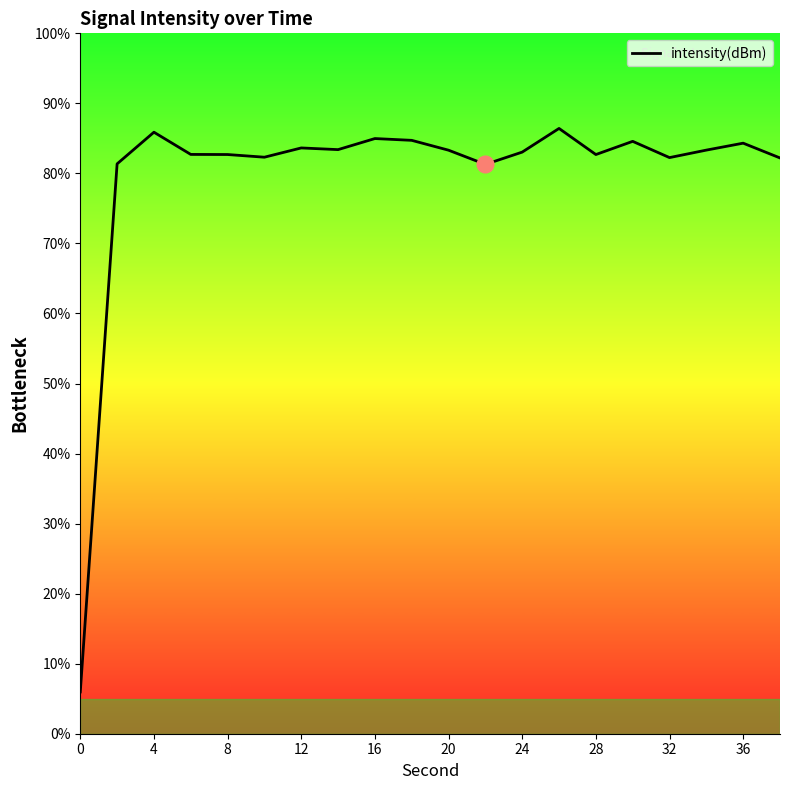

What is the smallest value displayed?

6.0